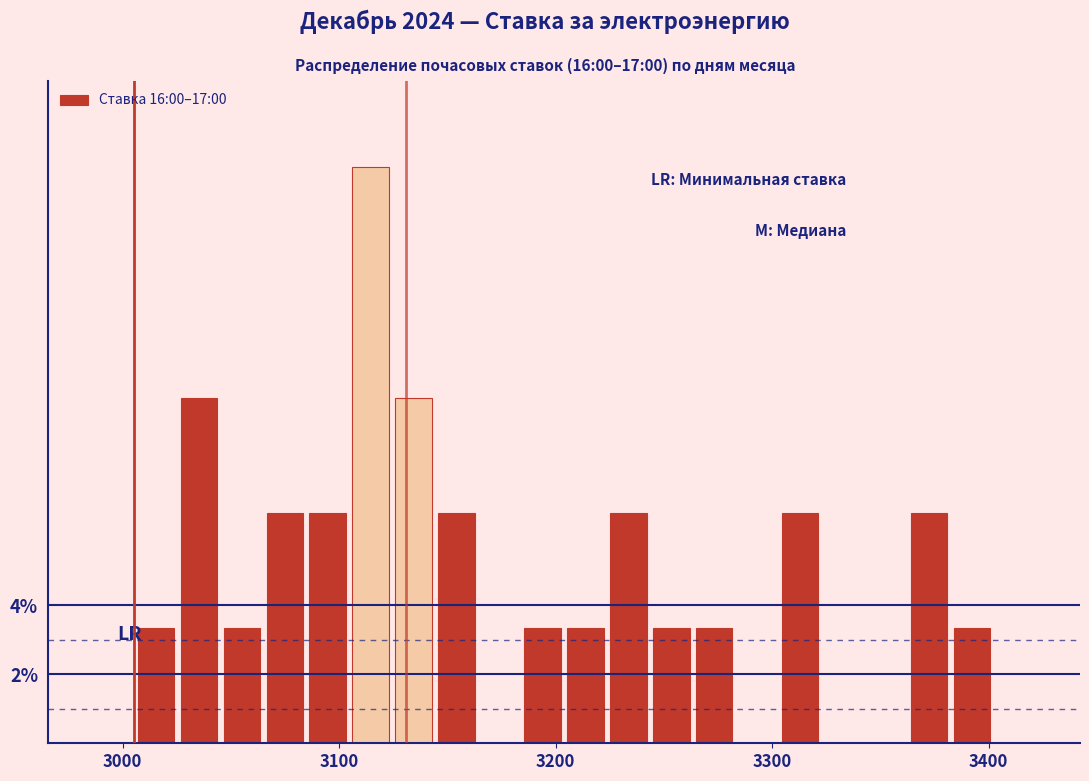

Read against the x-axis, roughly where is the centre of the tallest bar?

3110